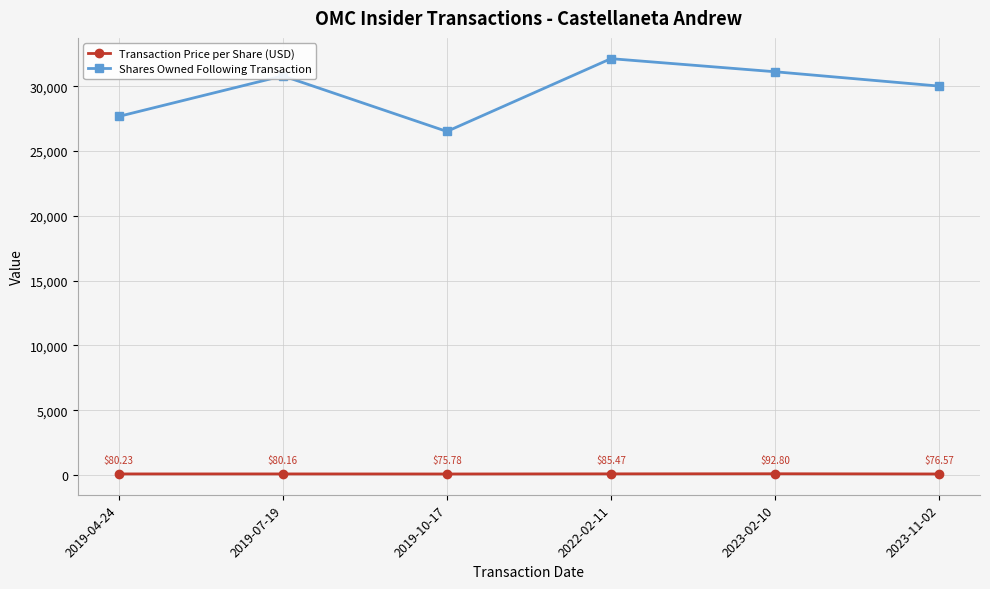

At 2023-02-10, list the series in order from smallest to largest.

Transaction Price per Share (USD), Shares Owned Following Transaction